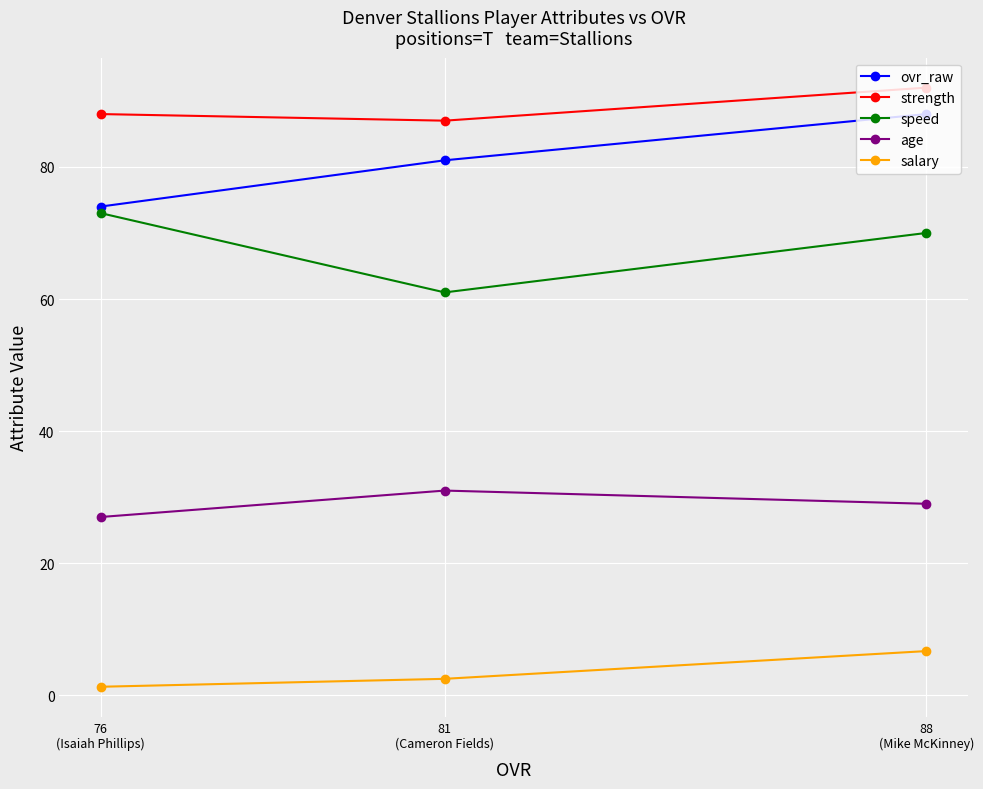

At 76
(Isaiah Phillips), list the series in order from largest to smallest.

strength, ovr_raw, speed, age, salary